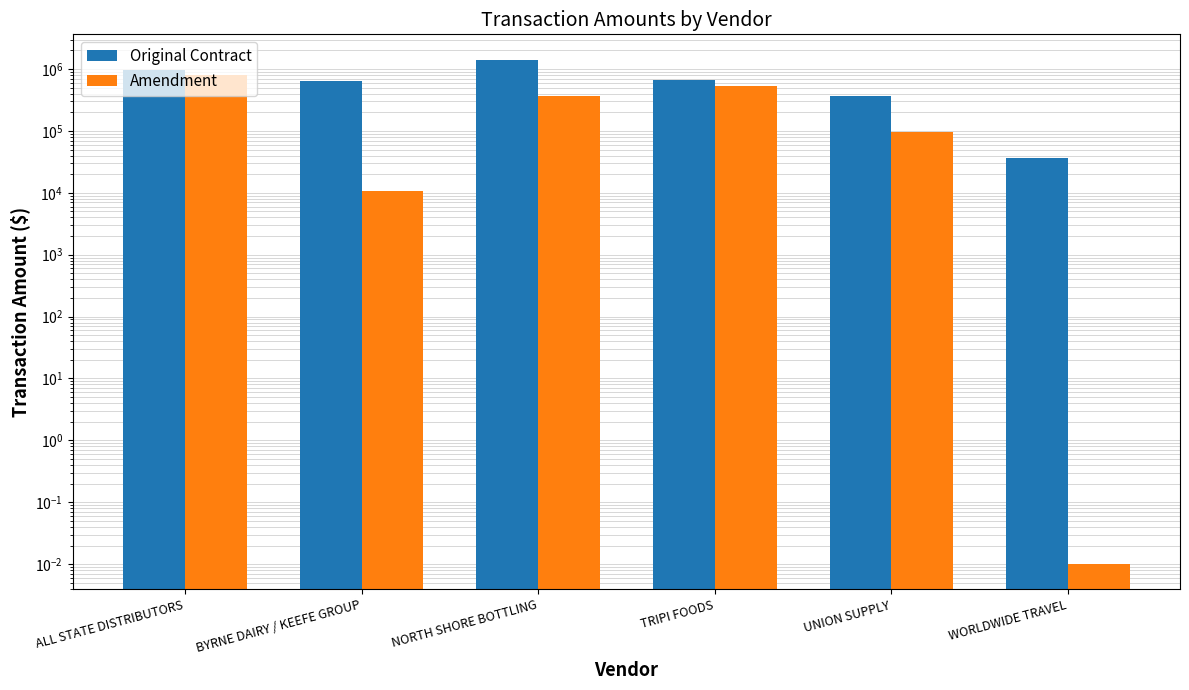

Does the chart contain stacked bars?

No